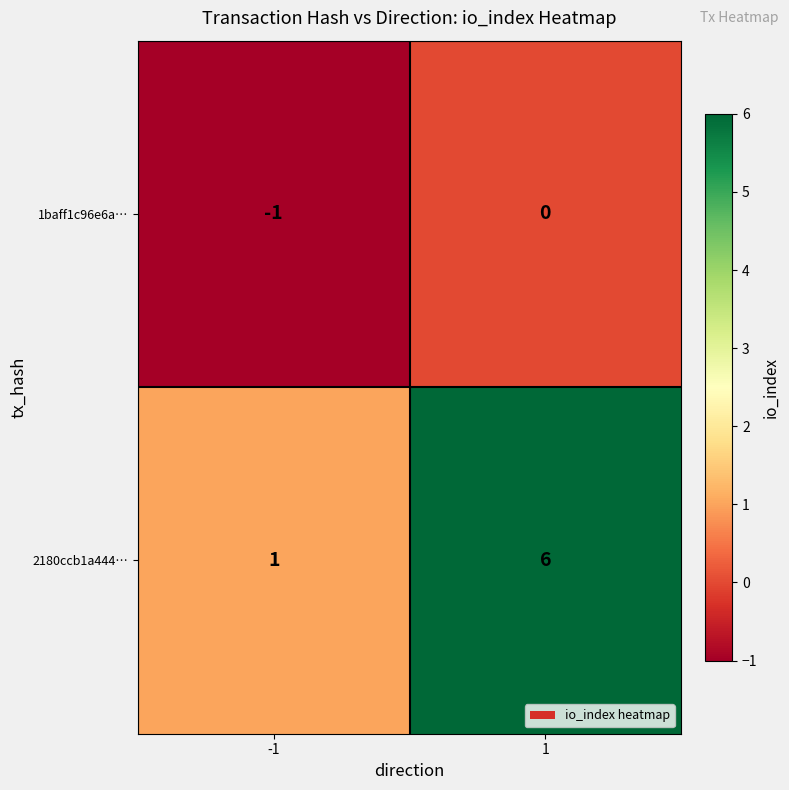

Which series has the largest range (max minus min)?

2180ccb1a444…